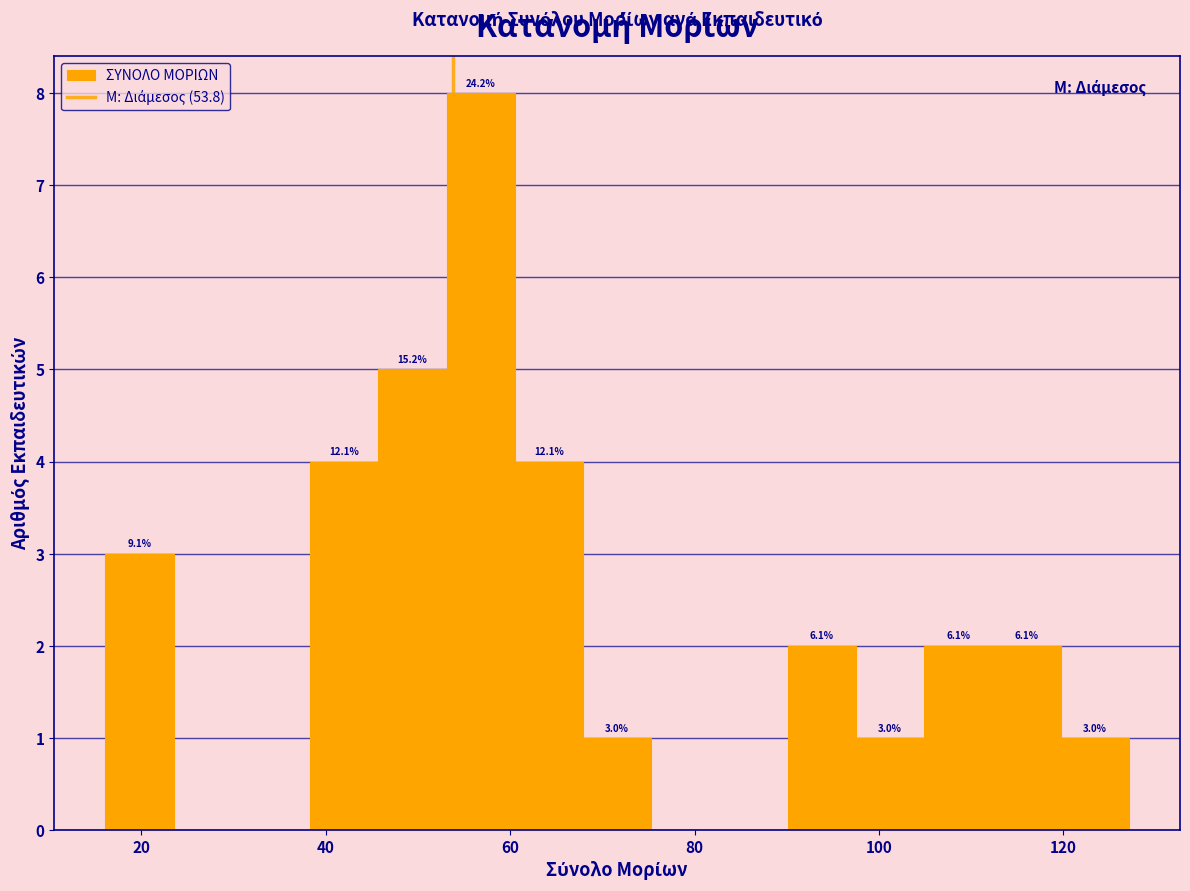

Read against the x-axis, roughly where is the centre of the tallest bar?

56